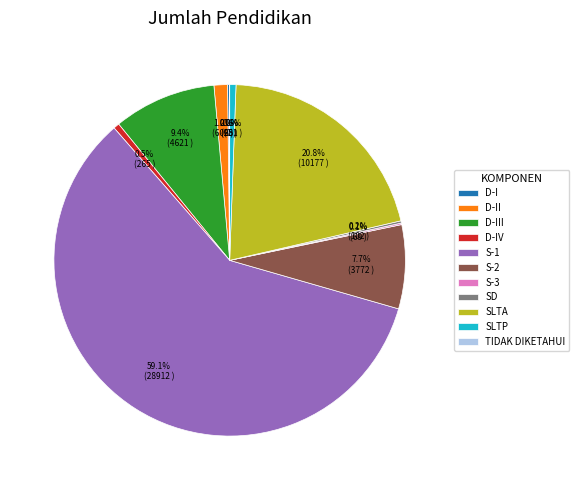

Which slice represents more than half of the pie?

S-1